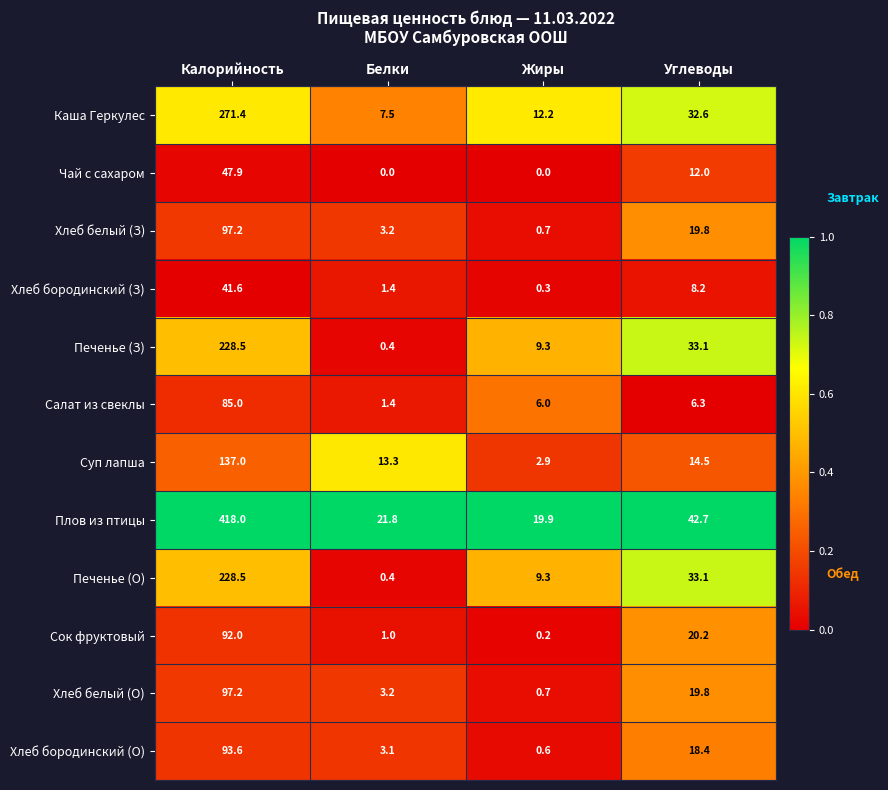

Where is Хлеб белый (О) nearest to the value 48?

Углеводы